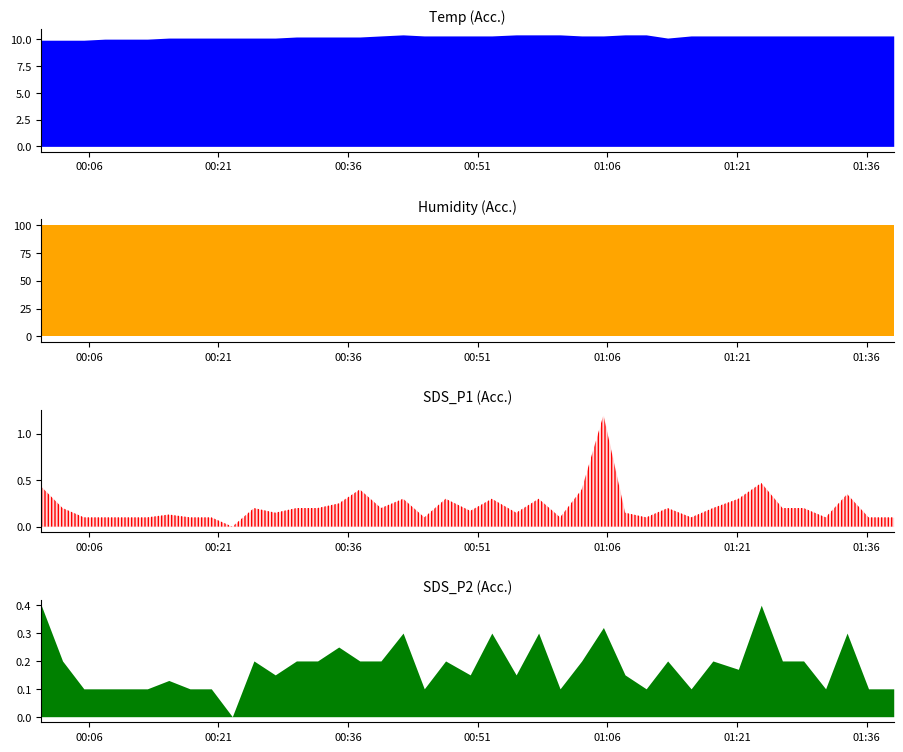

Reading left to right, extract all data points from this chart.

Temp: 0=9.9	1=9.9	2=9.9	3=10.0	4=10.0	5=10.0	6=10.1	7=10.1	8=10.1	9=10.1	10=10.1	11=10.1	12=10.2	13=10.2	14=10.2	15=10.2	16=10.3	17=10.4	18=10.3	19=10.3	20=10.3	21=10.3	22=10.4	23=10.4	24=10.4	25=10.3	26=10.3	27=10.4	28=10.4	29=10.1	30=10.3	31=10.3	32=10.3	33=10.3	34=10.3	35=10.3	36=10.3	37=10.3	38=10.3	39=10.3
Humidity: 0=99.9	1=99.9	2=99.9	3=99.9	4=99.9	5=99.9	6=99.9	7=99.9	8=99.9	9=99.9	10=99.9	11=99.9	12=99.9	13=99.9	14=99.9	15=99.9	16=99.9	17=99.9	18=99.9	19=99.9	20=99.9	21=99.9	22=99.9	23=99.9	24=99.9	25=99.9	26=99.9	27=99.9	28=99.9	29=99.9	30=99.9	31=99.9	32=99.9	33=99.9	34=99.9	35=99.9	36=99.9	37=99.9	38=99.9	39=99.9
SDS_P1: 0=0.4	1=0.2	2=0.1	3=0.1	4=0.1	5=0.1	6=0.1	7=0.1	8=0.1	9=0.0	10=0.2	11=0.1	12=0.2	13=0.2	14=0.2	15=0.4	16=0.2	17=0.3	18=0.1	19=0.3	20=0.2	21=0.3	22=0.1	23=0.3	24=0.1	25=0.4	26=1.2	27=0.1	28=0.1	29=0.2	30=0.1	31=0.2	32=0.3	33=0.5	34=0.2	35=0.2	36=0.1	37=0.3	38=0.1	39=0.1
SDS_P2: 0=0.4	1=0.2	2=0.1	3=0.1	4=0.1	5=0.1	6=0.1	7=0.1	8=0.1	9=0.0	10=0.2	11=0.1	12=0.2	13=0.2	14=0.2	15=0.2	16=0.2	17=0.3	18=0.1	19=0.2	20=0.1	21=0.3	22=0.1	23=0.3	24=0.1	25=0.2	26=0.3	27=0.1	28=0.1	29=0.2	30=0.1	31=0.2	32=0.2	33=0.4	34=0.2	35=0.2	36=0.1	37=0.3	38=0.1	39=0.1